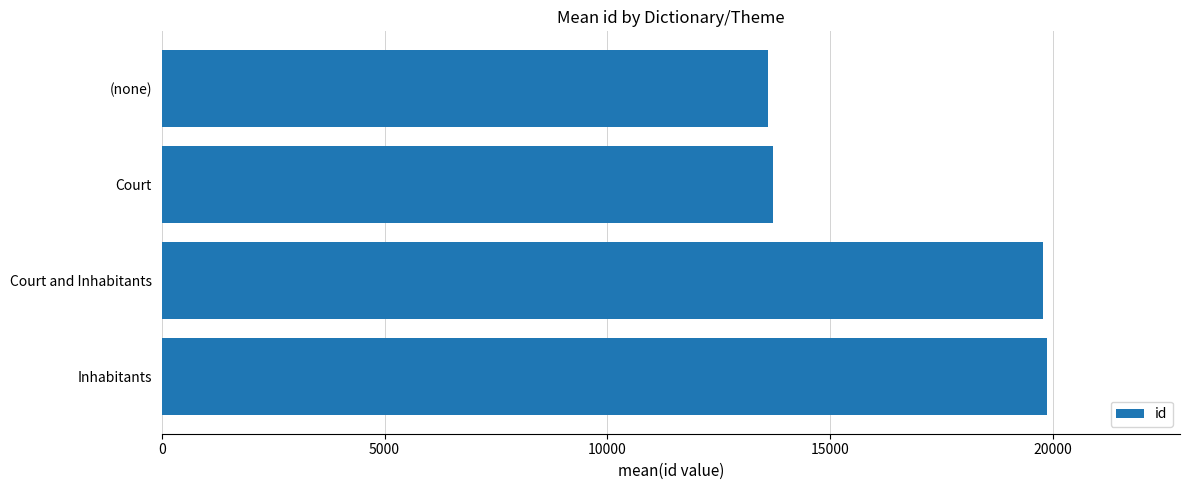

Approximately how many times larger is the value at Court compared to Inhabitants?

0.7